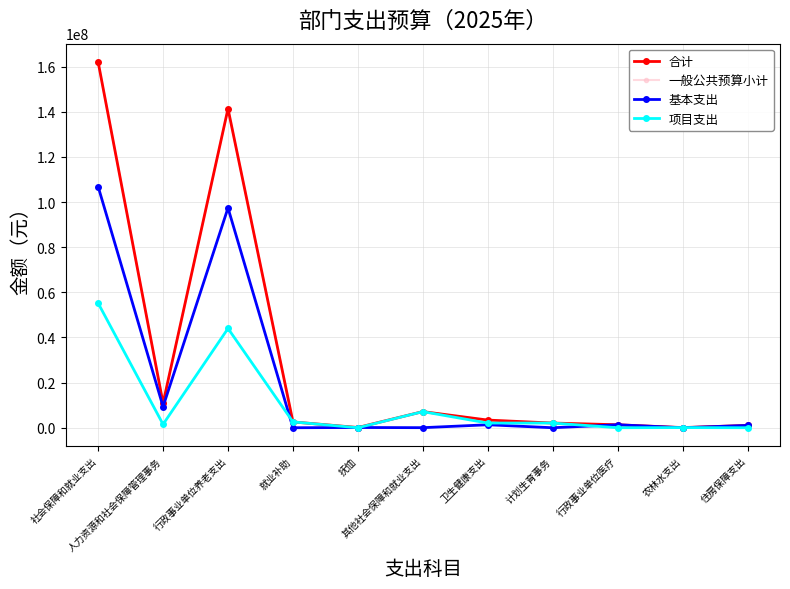

How many lines are shown in the chart?

4